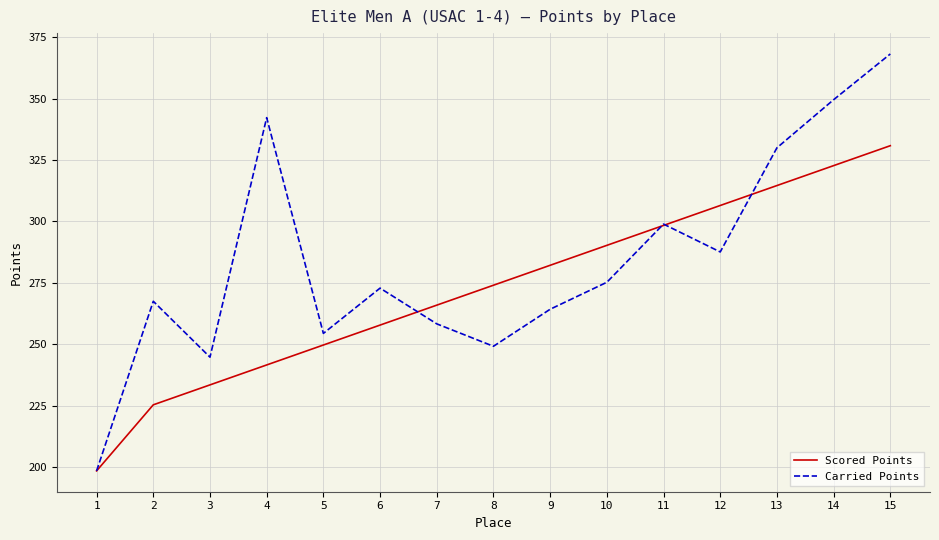

How many interior local valleys does the Carried Points series have?

4